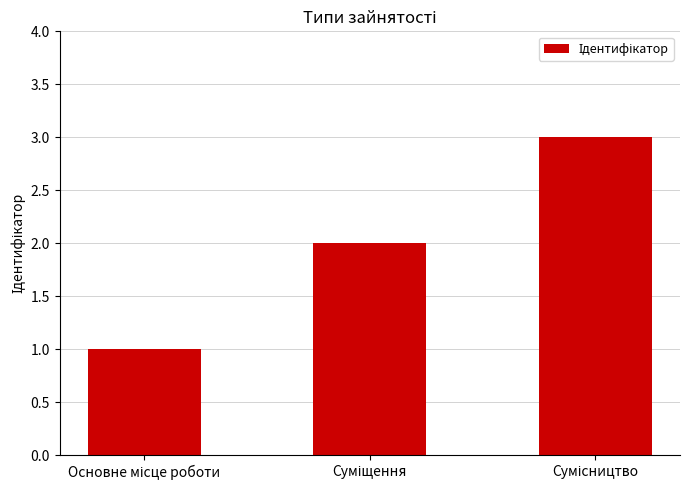

What is the average value?

2